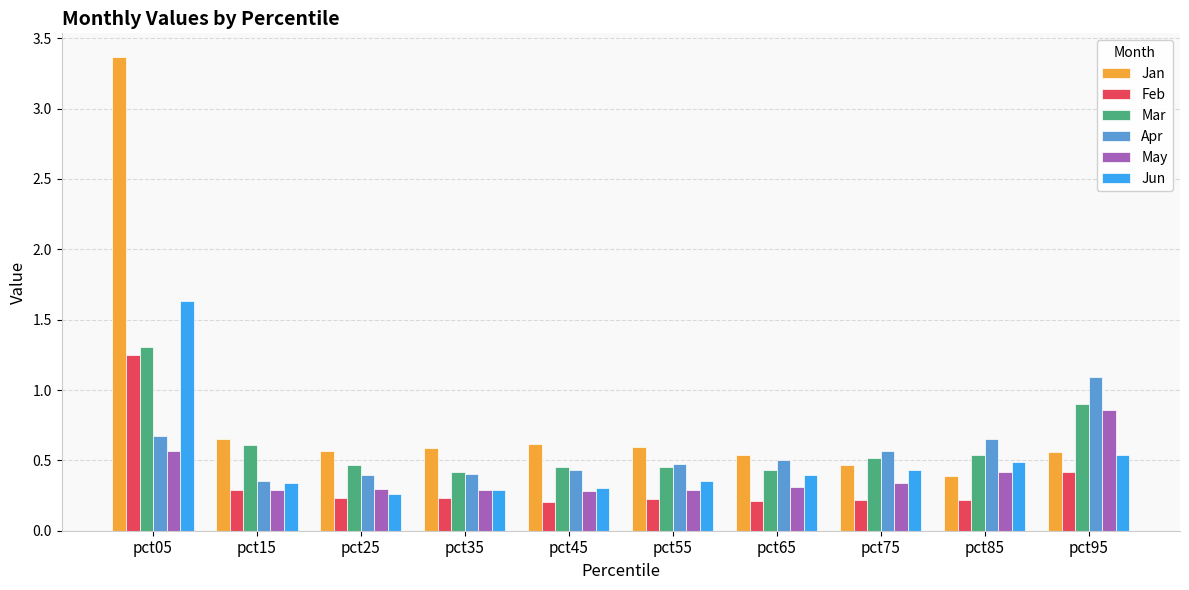

The value of May at pct85 is 0.4. True or false?

True